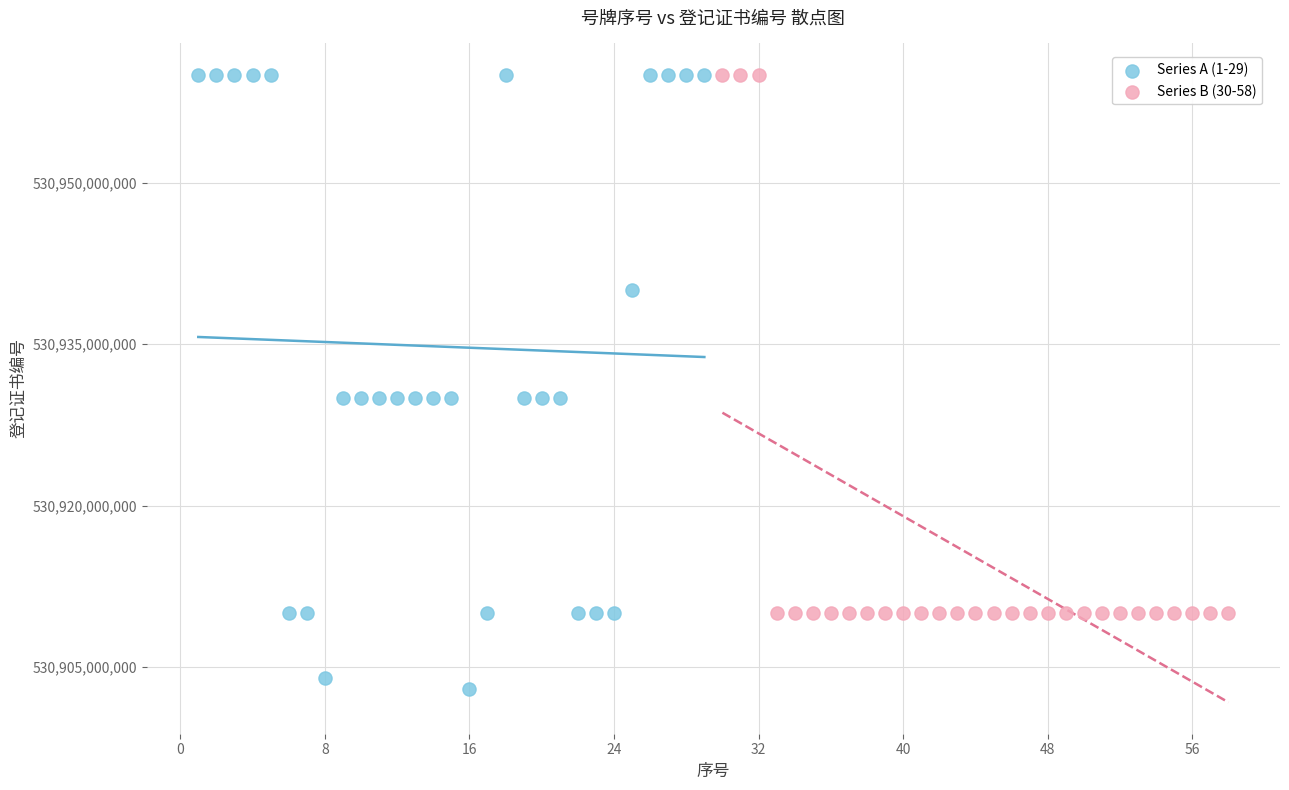

Which series has the largest Y range (max minus min)?

Series A (1-29)